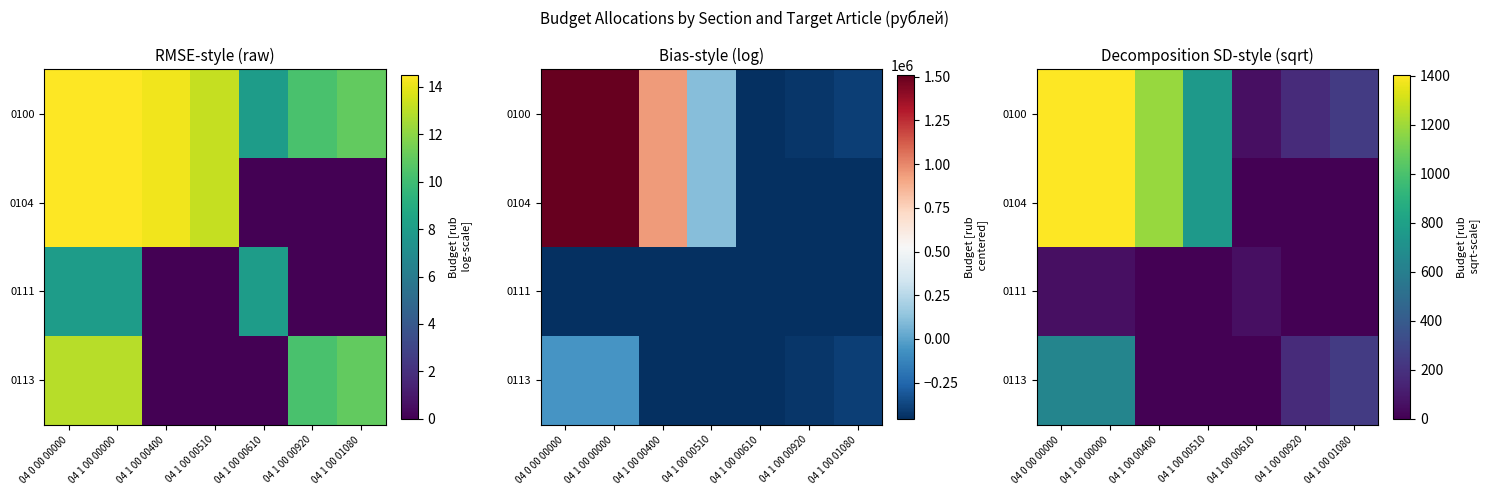

What is the total value across all series at 04 0 00 00000?

3493.6